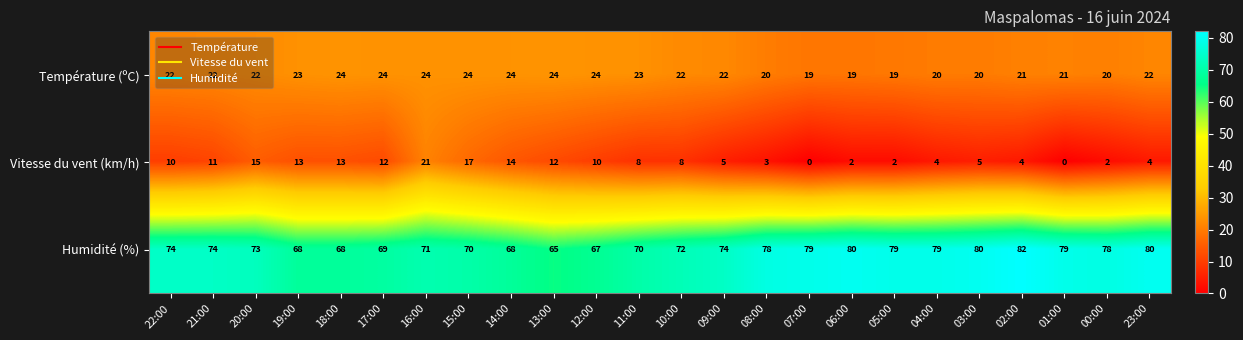

Rank the series at 02:00 from lowest to highest value.

Vitesse du vent (km/h), Température (ºC), Humidité (%)